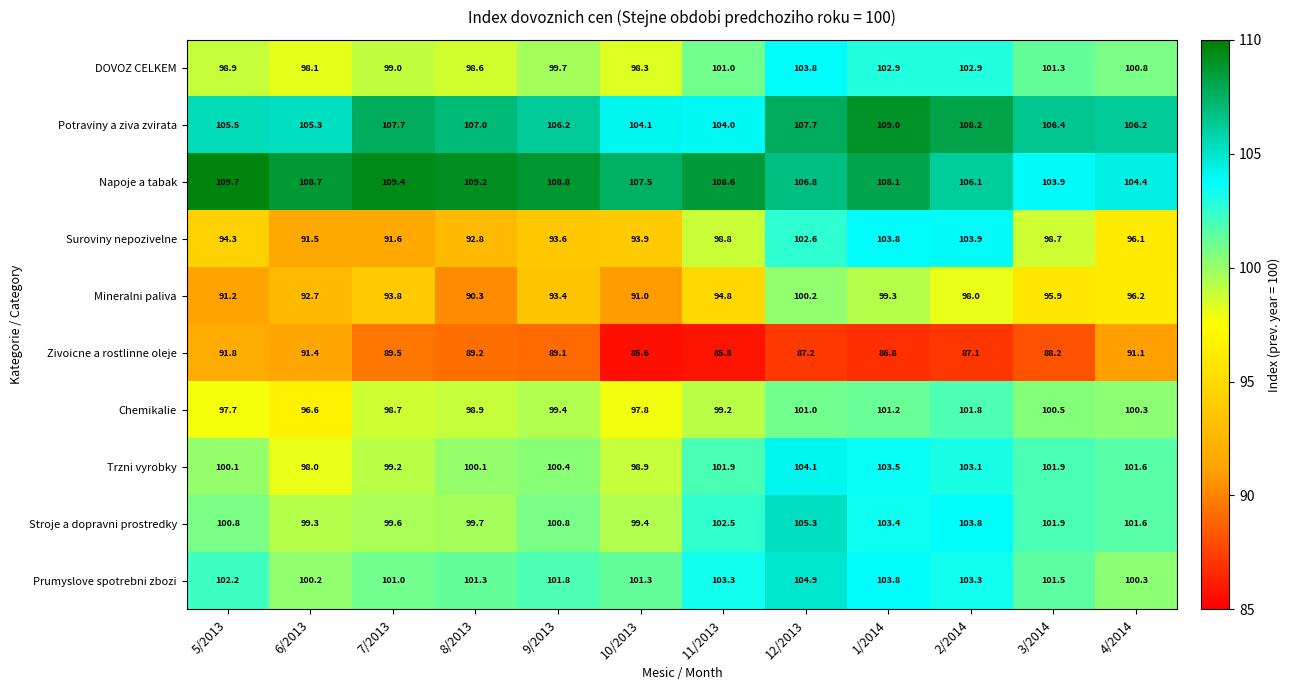

What is the difference between the Trzni vyrobky values at 12/2013 and 4/2014?

2.5